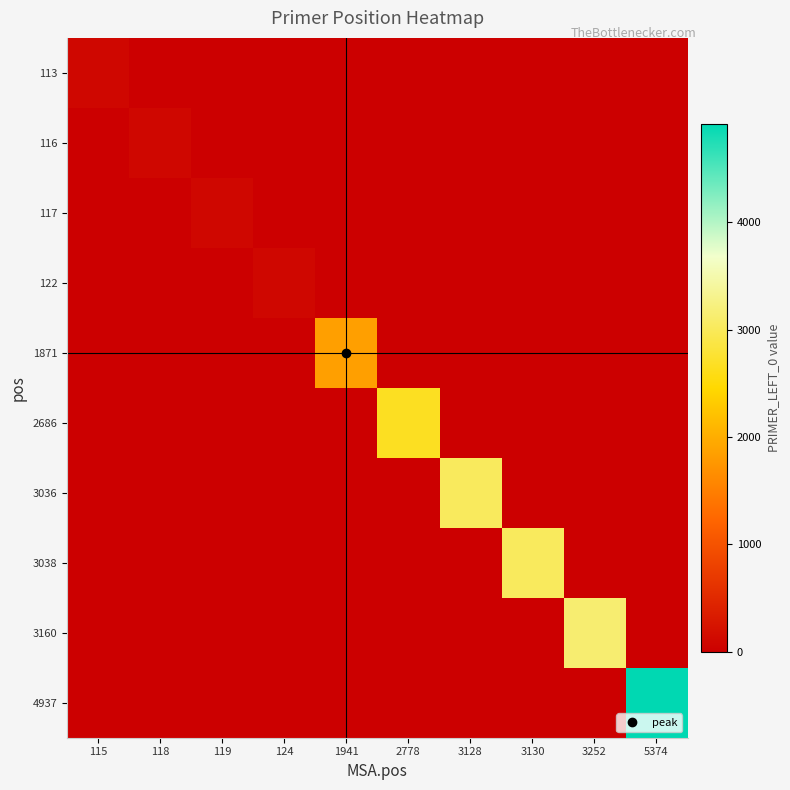

List the series in order of their peak value, highest first.

4937, 3160, 3038, 3036, 2686, 1871, 122, 117, 116, 113